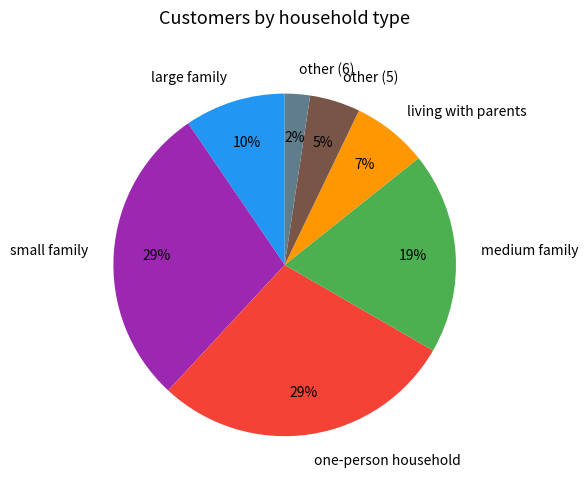

How many segments does this pie chart have?

7